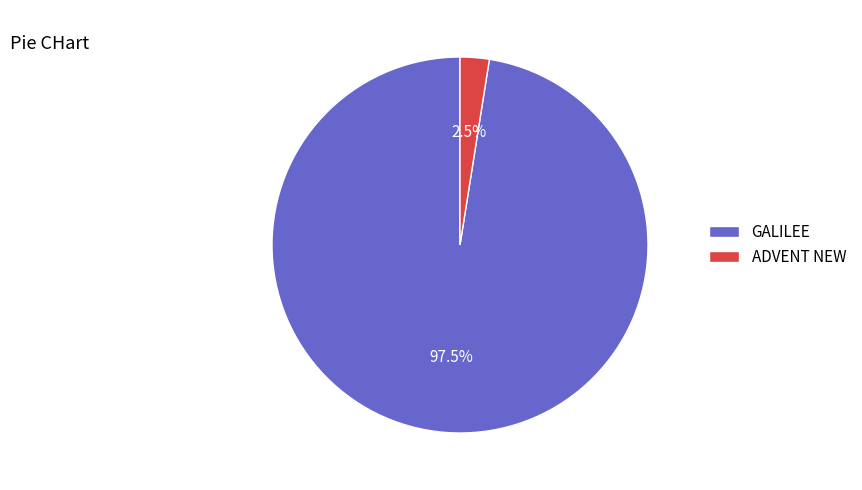

Between ADVENT NEW and GALILEE, which is larger?

GALILEE